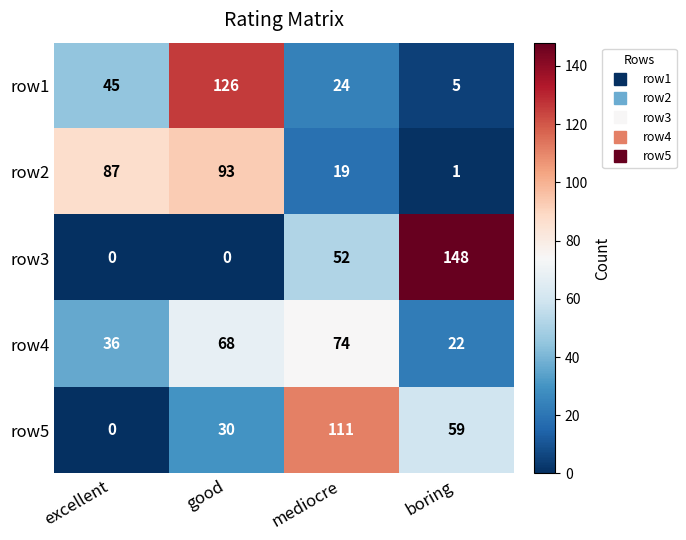

What is the greatest value displayed?

148